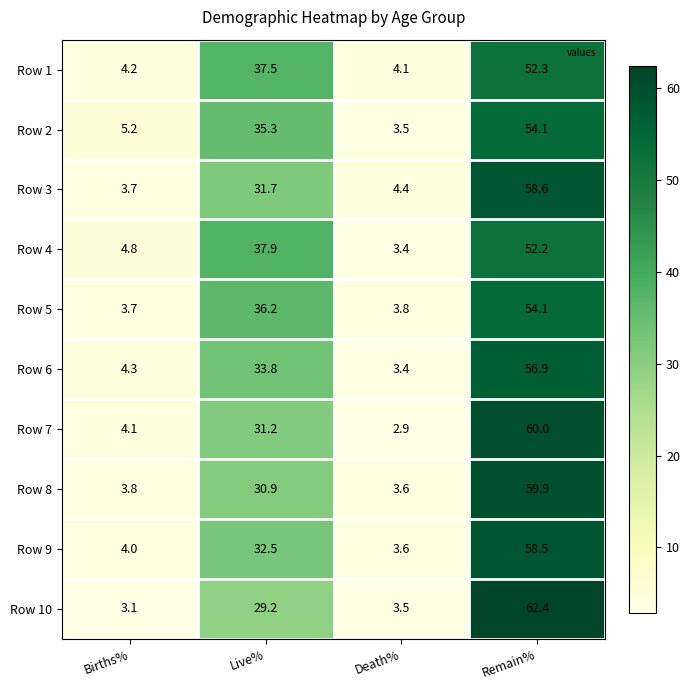

What value does the Row 10 series have at Live%?

29.2